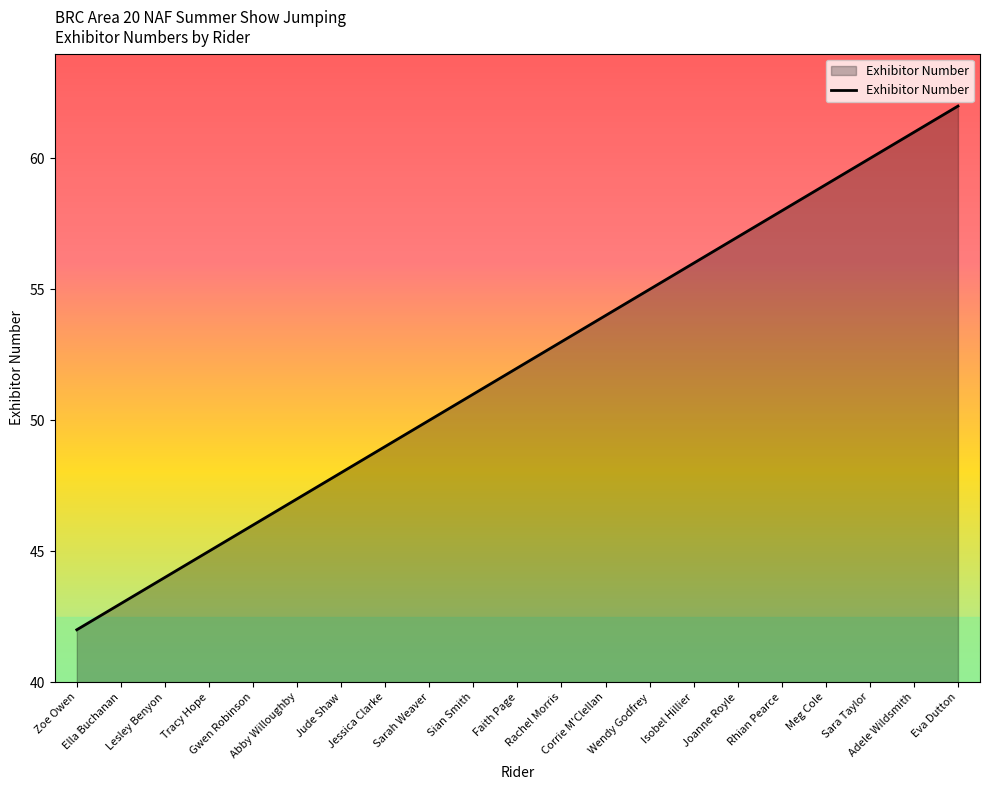

Approximately how many times larger is the value at Ella Buchanan compared to Abby Willoughby?

0.9